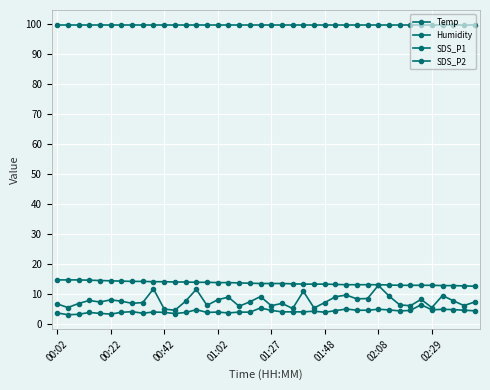

Which series has the largest total across all categories?

Humidity